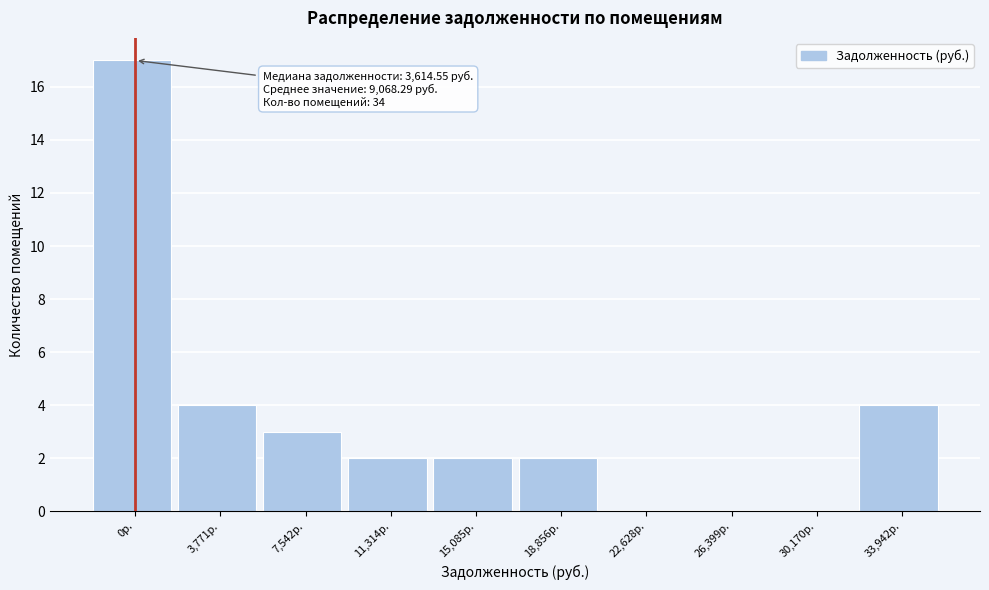

Reading left to right, transcribe all the data shown in this chart.

0р.=17	3,771р.=4	7,542р.=3	11,314р.=2	15,085р.=2	18,856р.=2	22,628р.=0	26,399р.=0	30,170р.=0	33,942р.=4